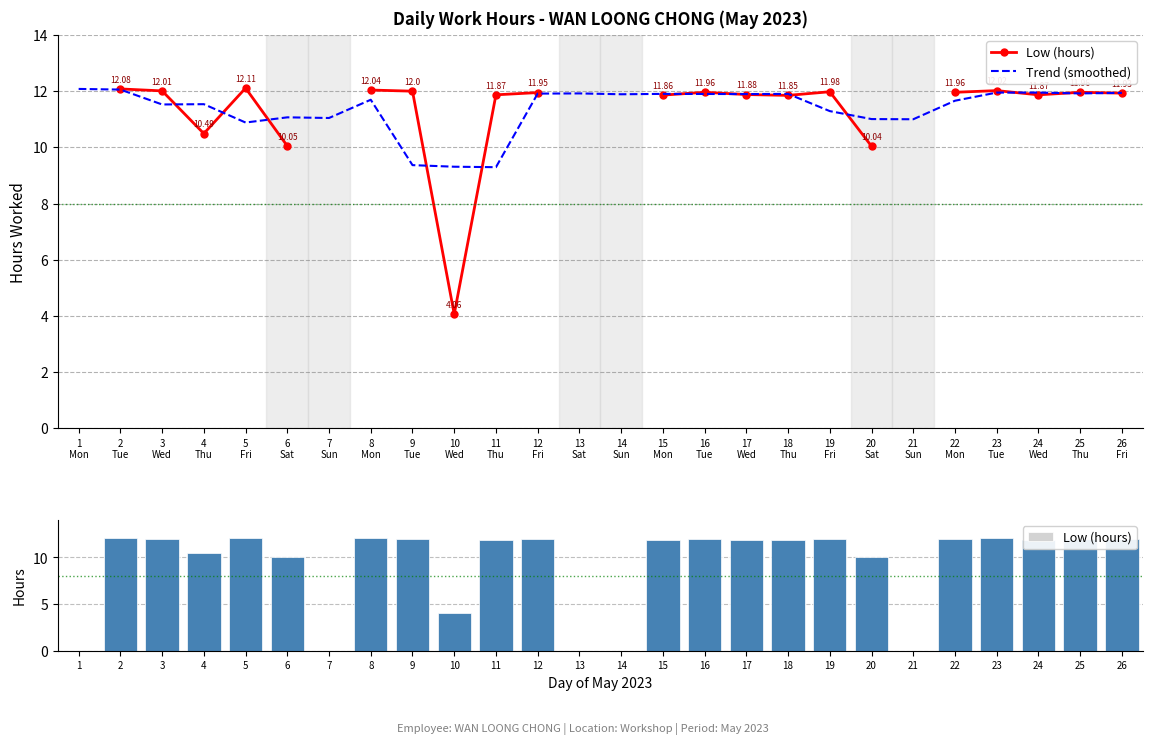

Reading right to left, extract all data points from this chart.

11.9	12.0	11.9	12.0	12.0	0.0	10.0	12.0	11.8	11.9	12.0	11.9	0.0	0.0	11.9	11.9	4.1	12.0	12.0	0.0	10.1	12.1	10.5	12.0	12.1	0.0